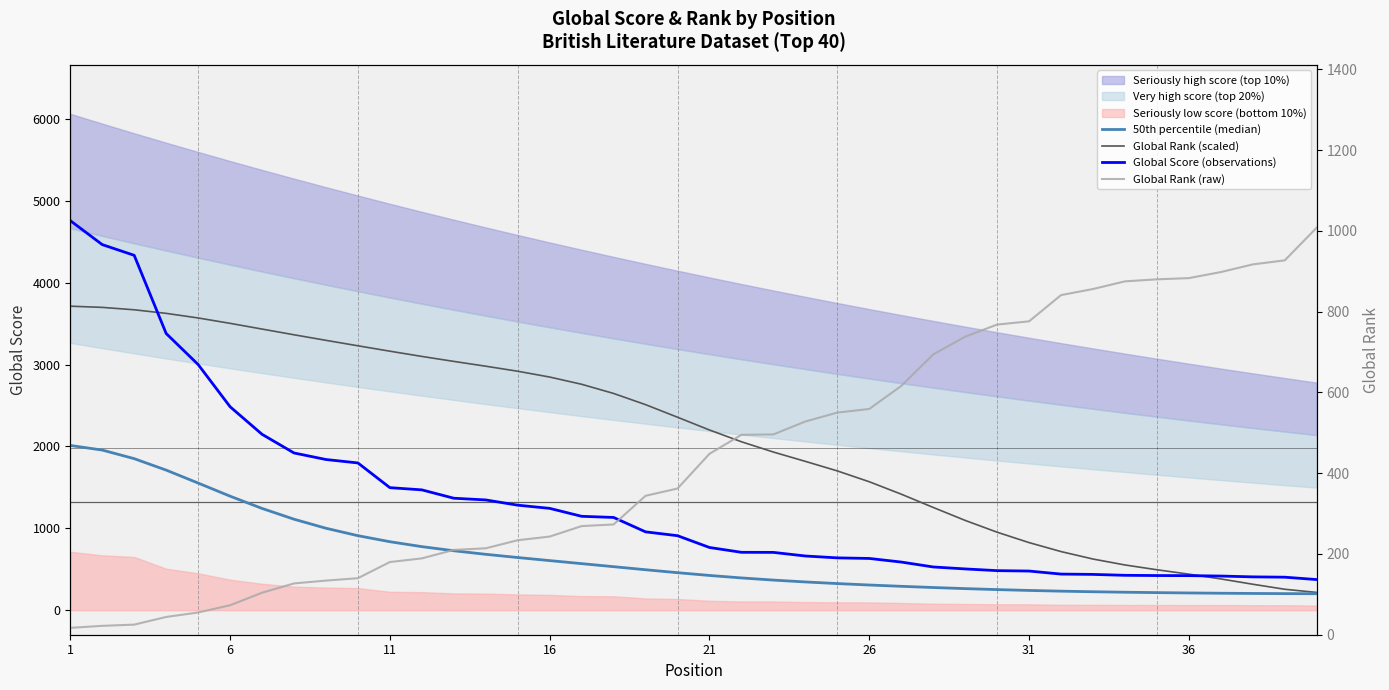

What is the minimum value for Global Rank (scaled)?

216.7